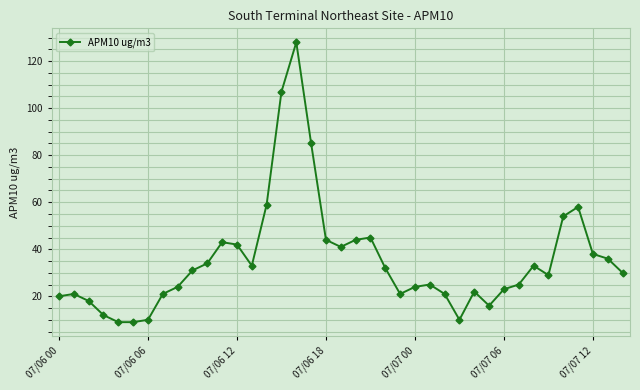

What is the minimum value shown in the chart?

9